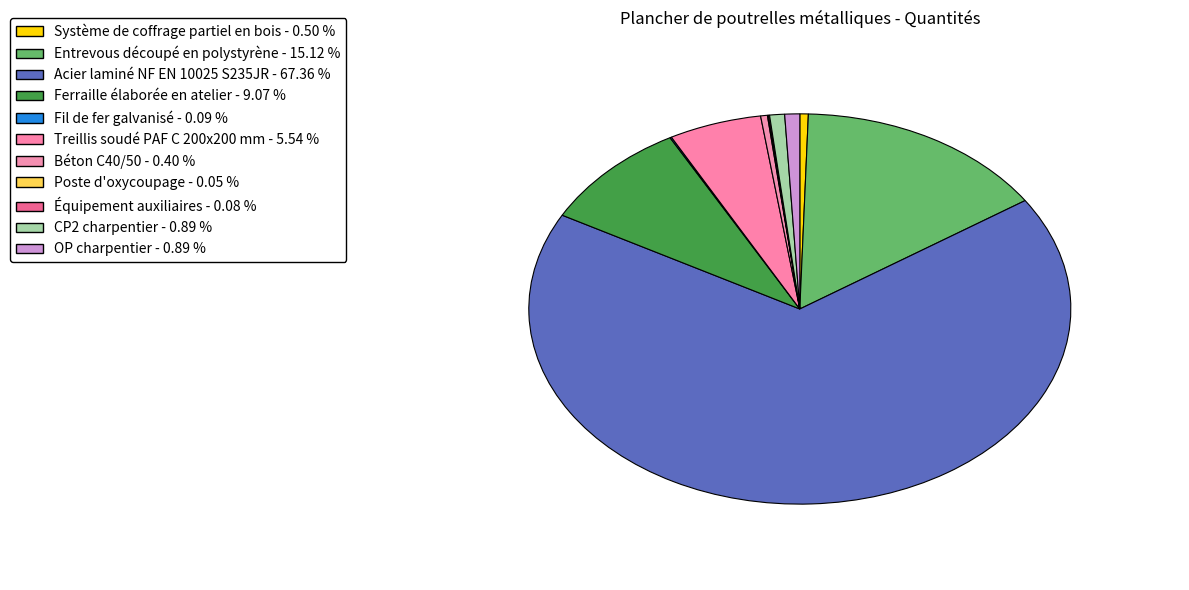

To the nearest percent, what is the combined percentage of Entrevous découpé en polystyrène and Système de coffrage partiel en bois?

16%